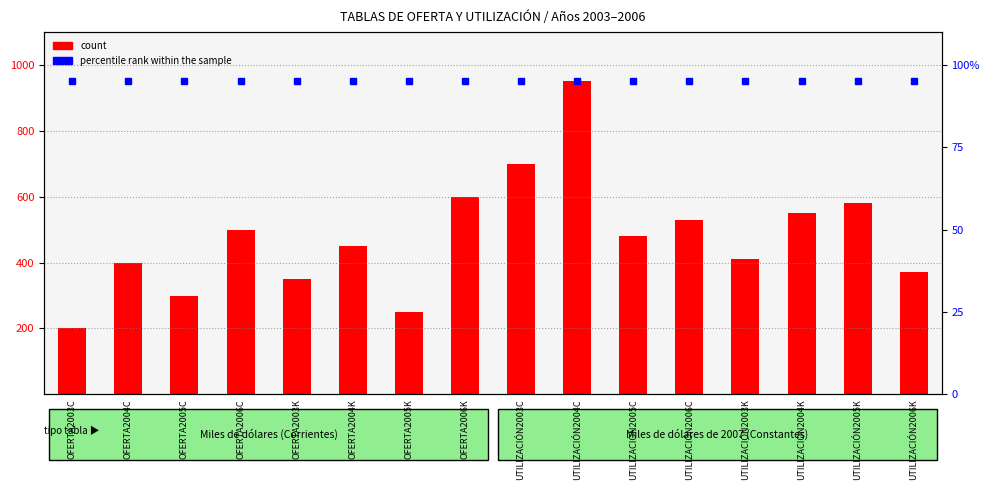

What position from the right is UTILIZACIÓN2003K?

4